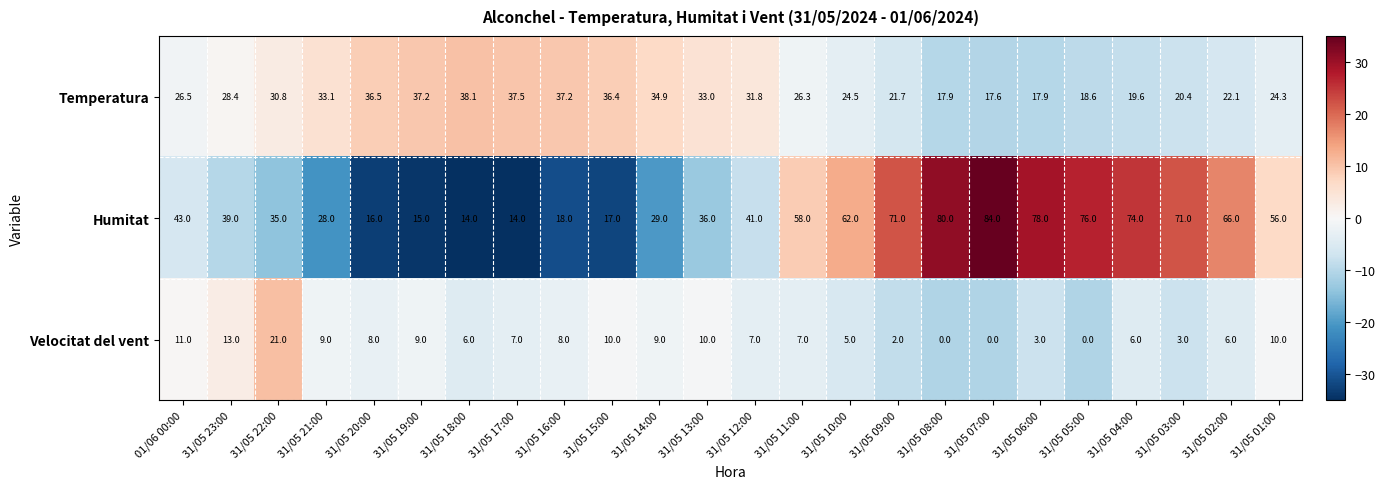

What is the difference between the second highest and second lowest values in the Velocitat del vent series?

13.0